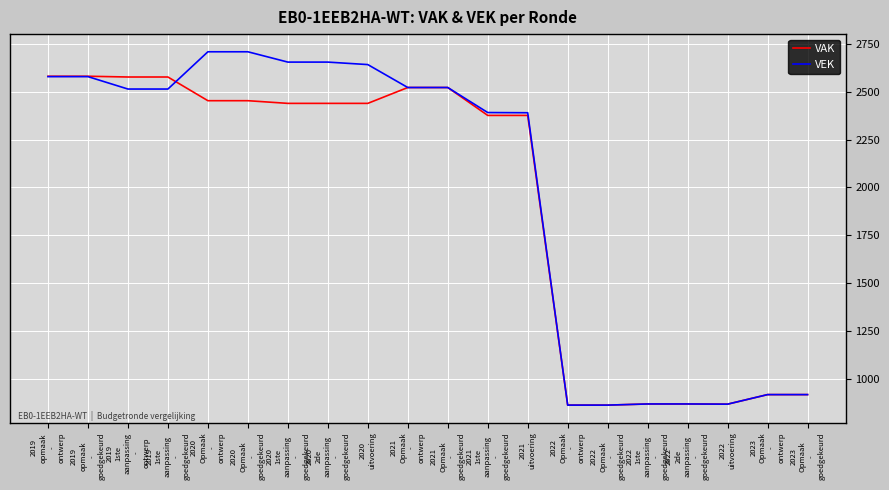

What is the highest value of the VEK series?

2710